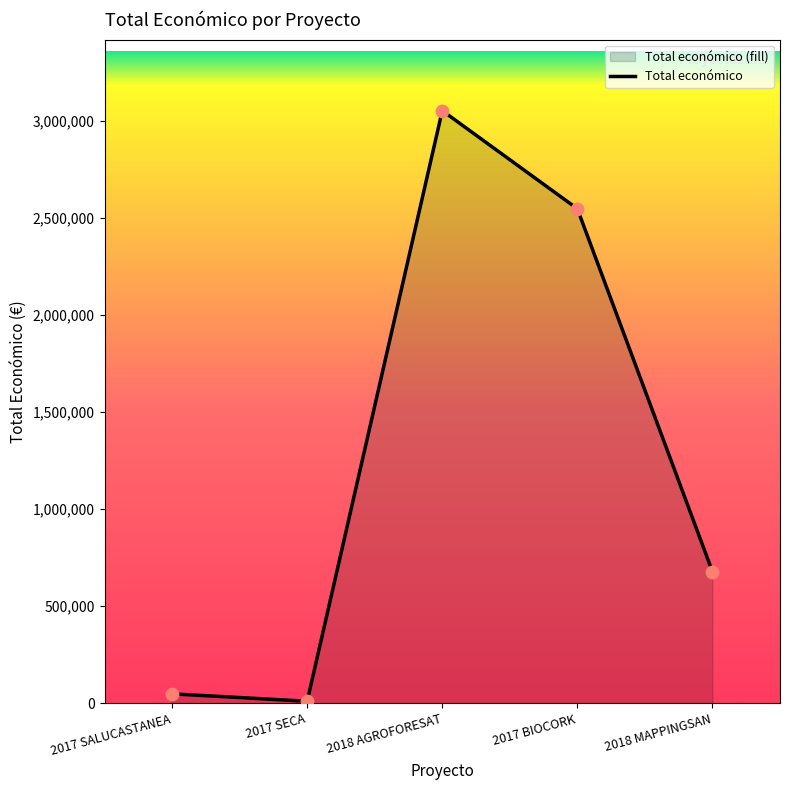

Between 2018 AGROFORESAT and 2017 SALUCASTANEA, which is larger?

2018 AGROFORESAT